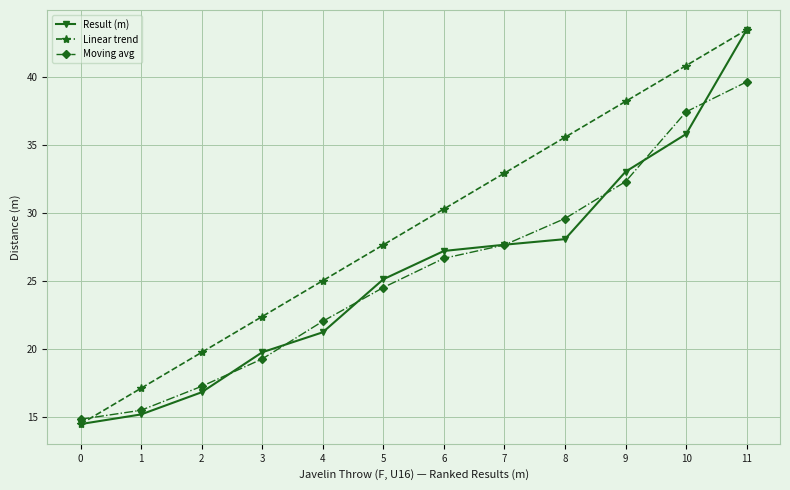

What is the total value across all series at 0?

43.8